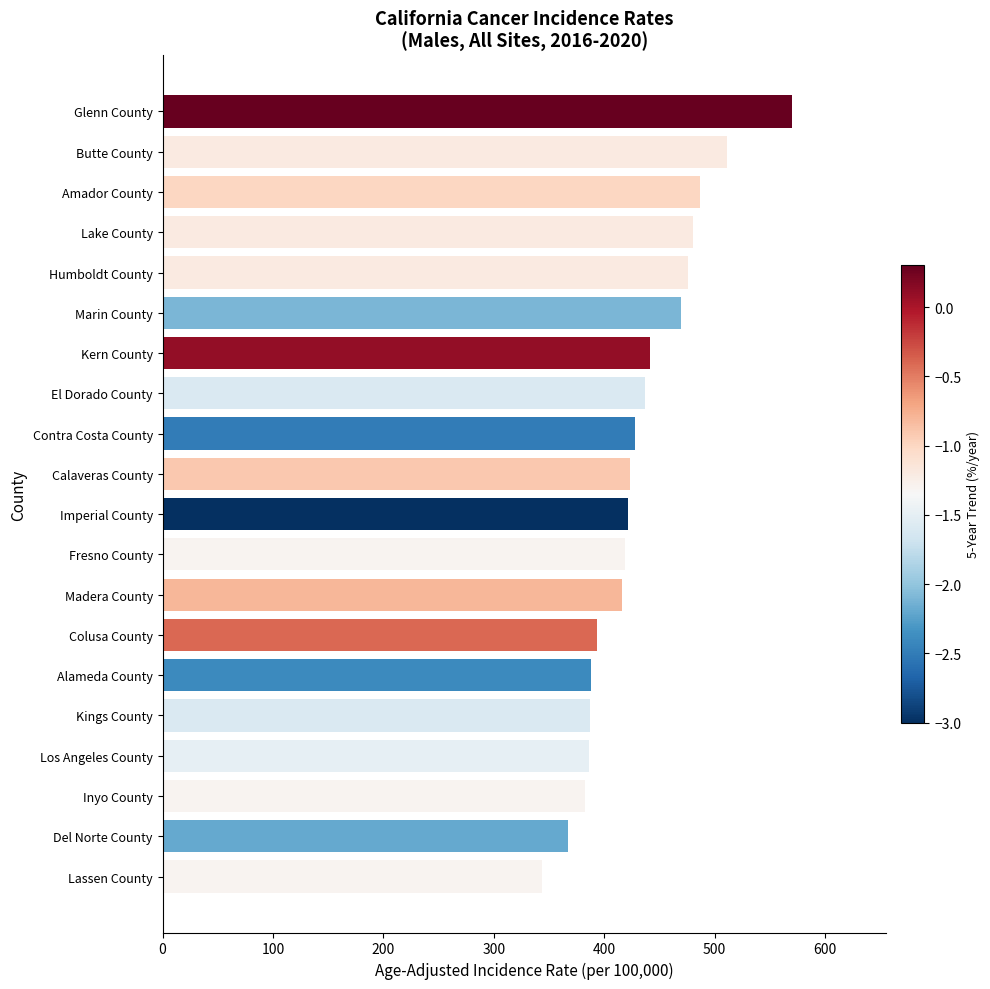

True or false: the data shows 705.1 at Butte County.

False